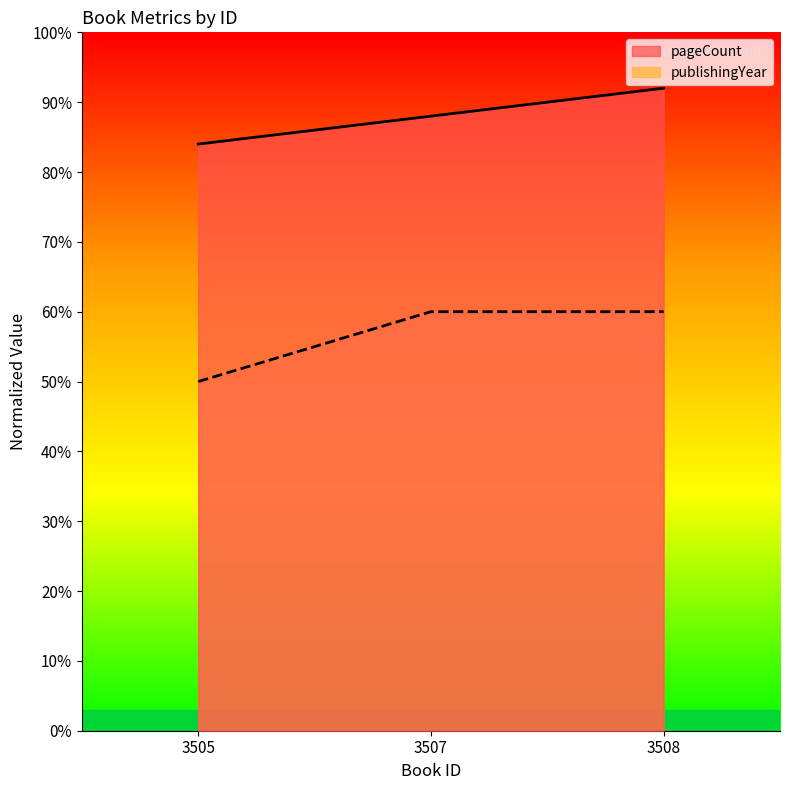

Count the number of data series in this chart.

2